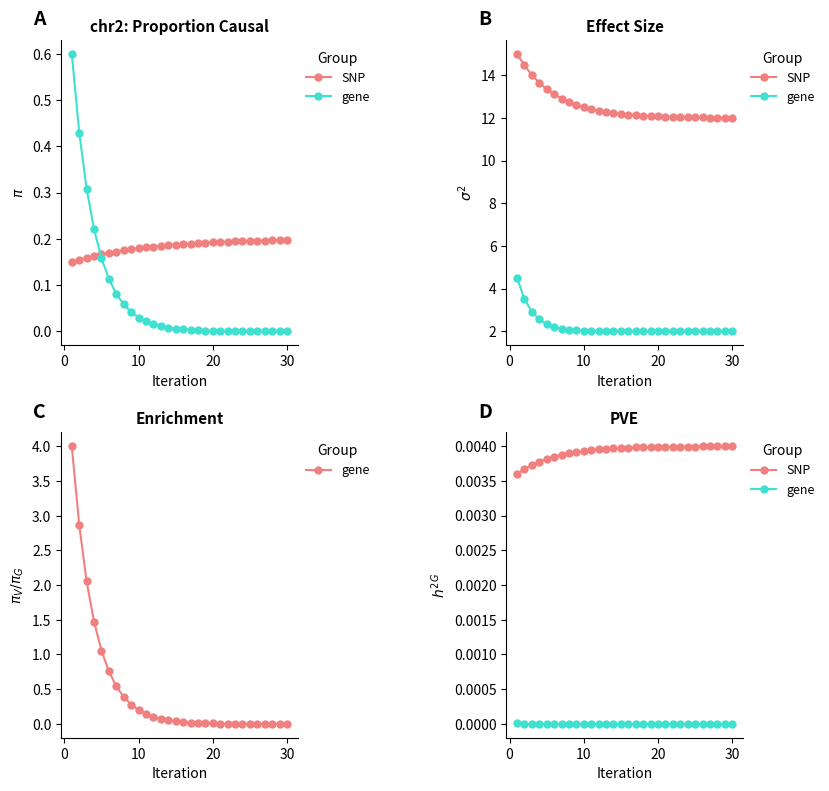

How many lines are shown in the chart?

2